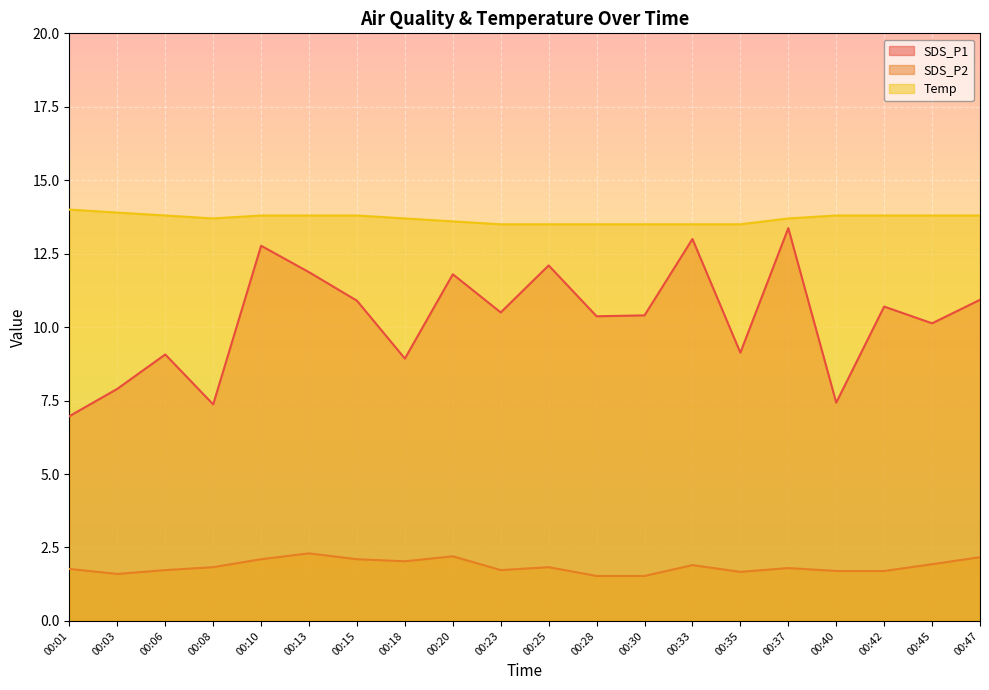

How many interior local peaks does the SDS_P2 series have?

5